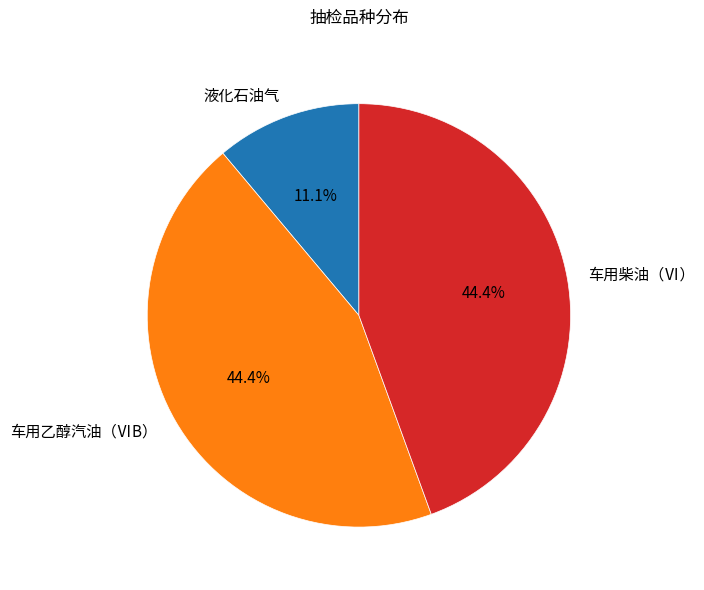

Count the number of slices in the pie.

3